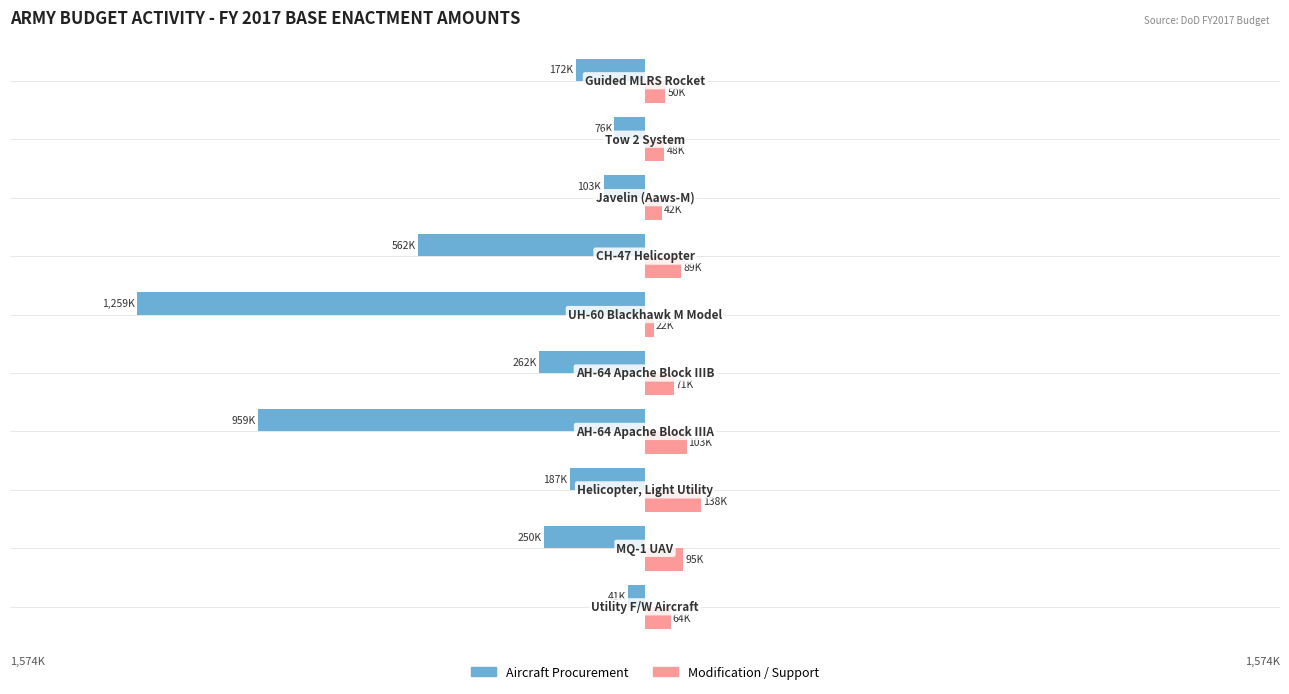

What are all the series names shown in the legend?

Aircraft Procurement, Modification / Support